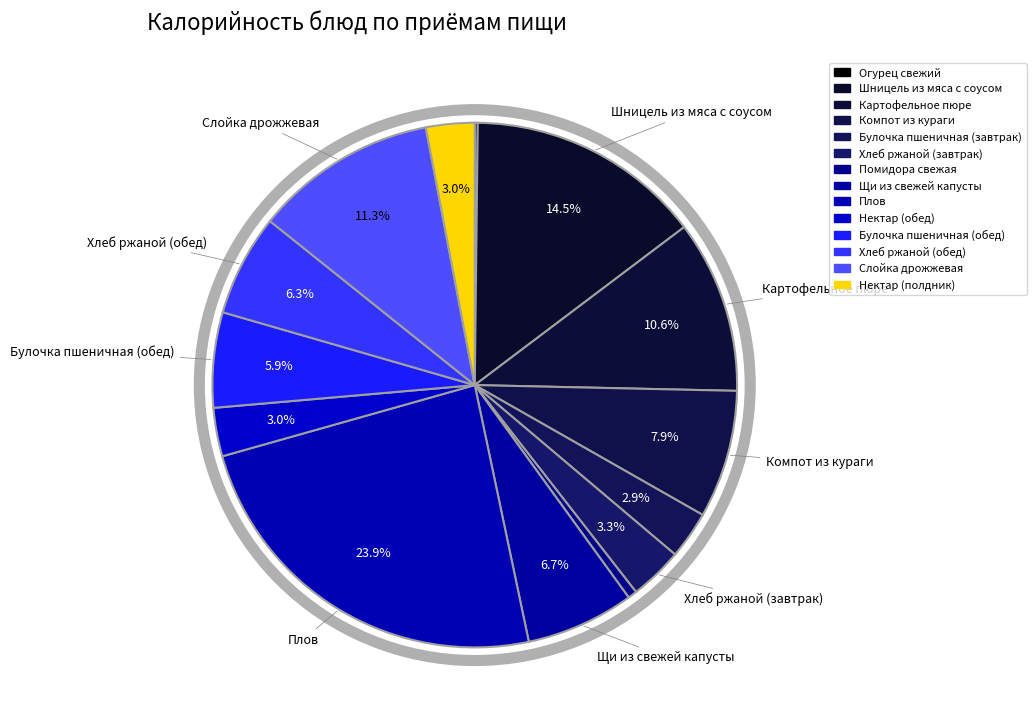

Rank the categories by value from lowest to highest.

Огурец свежий, Помидора свежая, Булочка пшеничная (завтрак), Нектар (обед), Нектар (полдник), Хлеб ржаной (завтрак), Булочка пшеничная (обед), Хлеб ржаной (обед), Щи из свежей капусты, Компот из кураги, Картофельное пюре, Слойка дрожжевая, Шницель из мяса с соусом, Плов